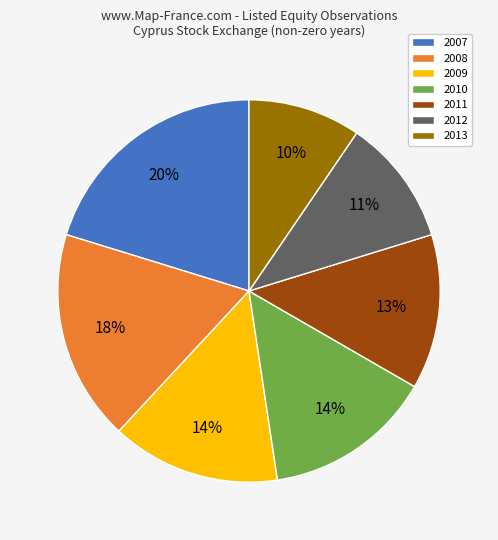

Which category has the smallest portion of the pie?

2013